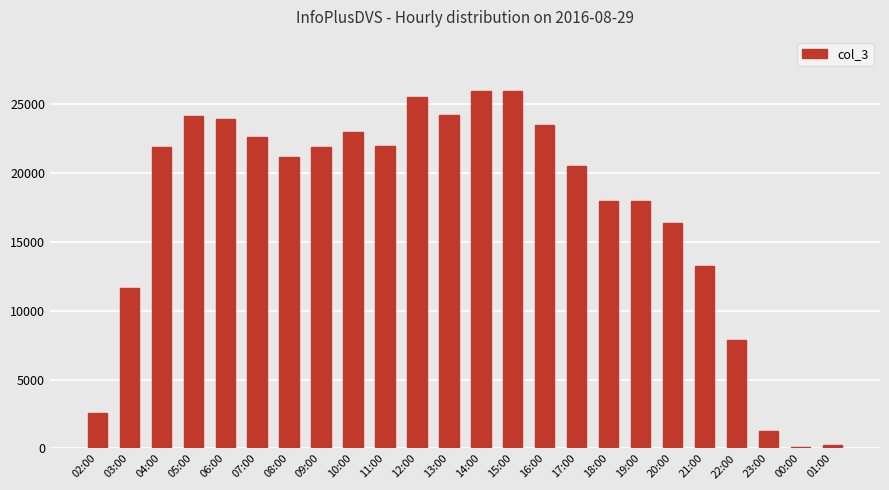

How many bars are there in total?

24